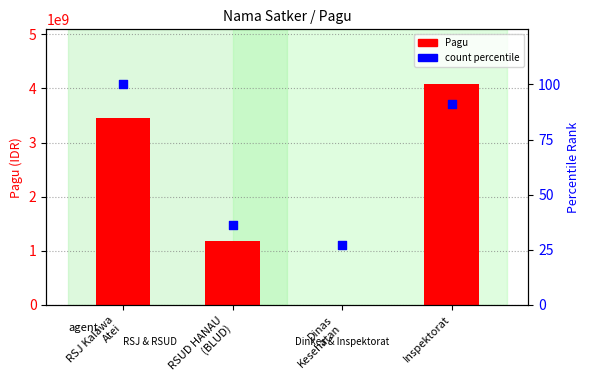

Is the value of count percentile at Inspektorat greater than the value of Pagu (IDR) at Dinas
Kesehatan?

No